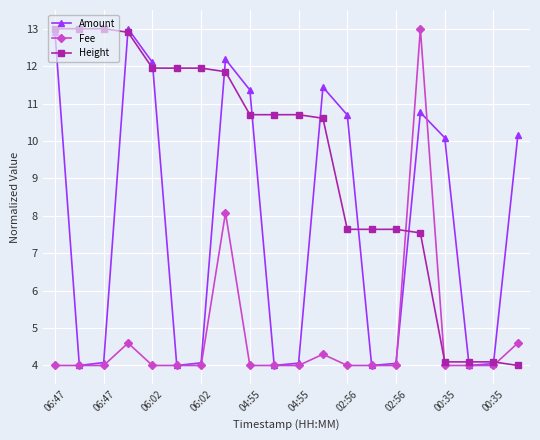

True or false: Amount has more than 2 points higher than both neighbors.

True